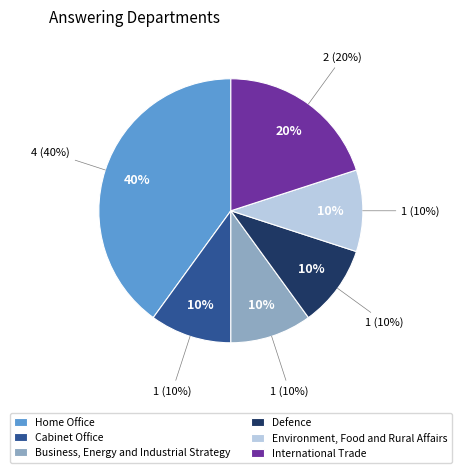

To the nearest percent, what is the combined percentage of Business, Energy and Industrial Strategy and Cabinet Office?

20%